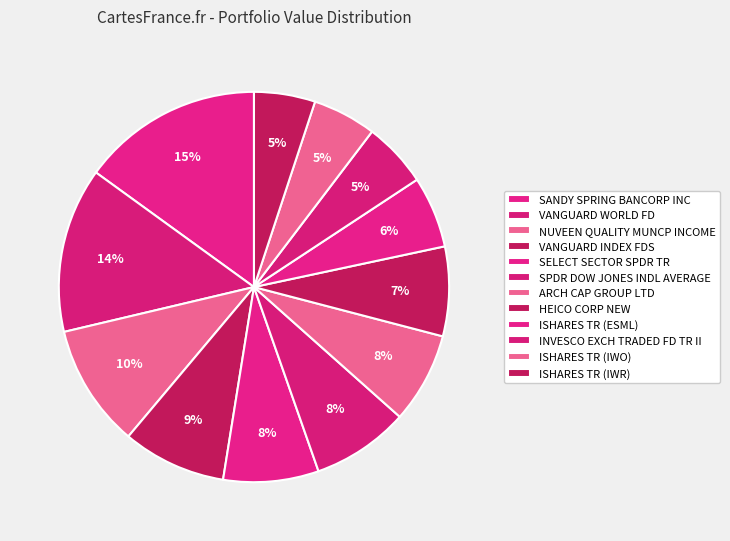

Which category has the smallest portion of the pie?

ISHARES TR (IWR)